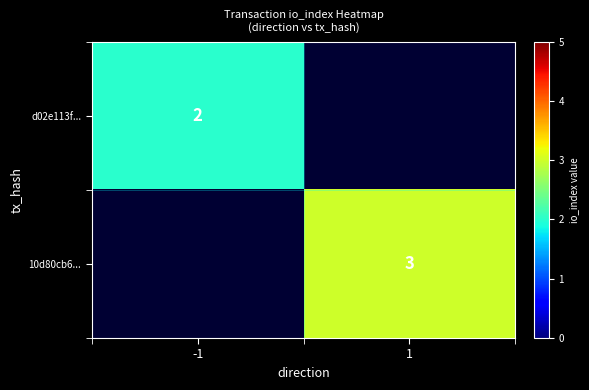

Between -1 and 1, which is larger?

1